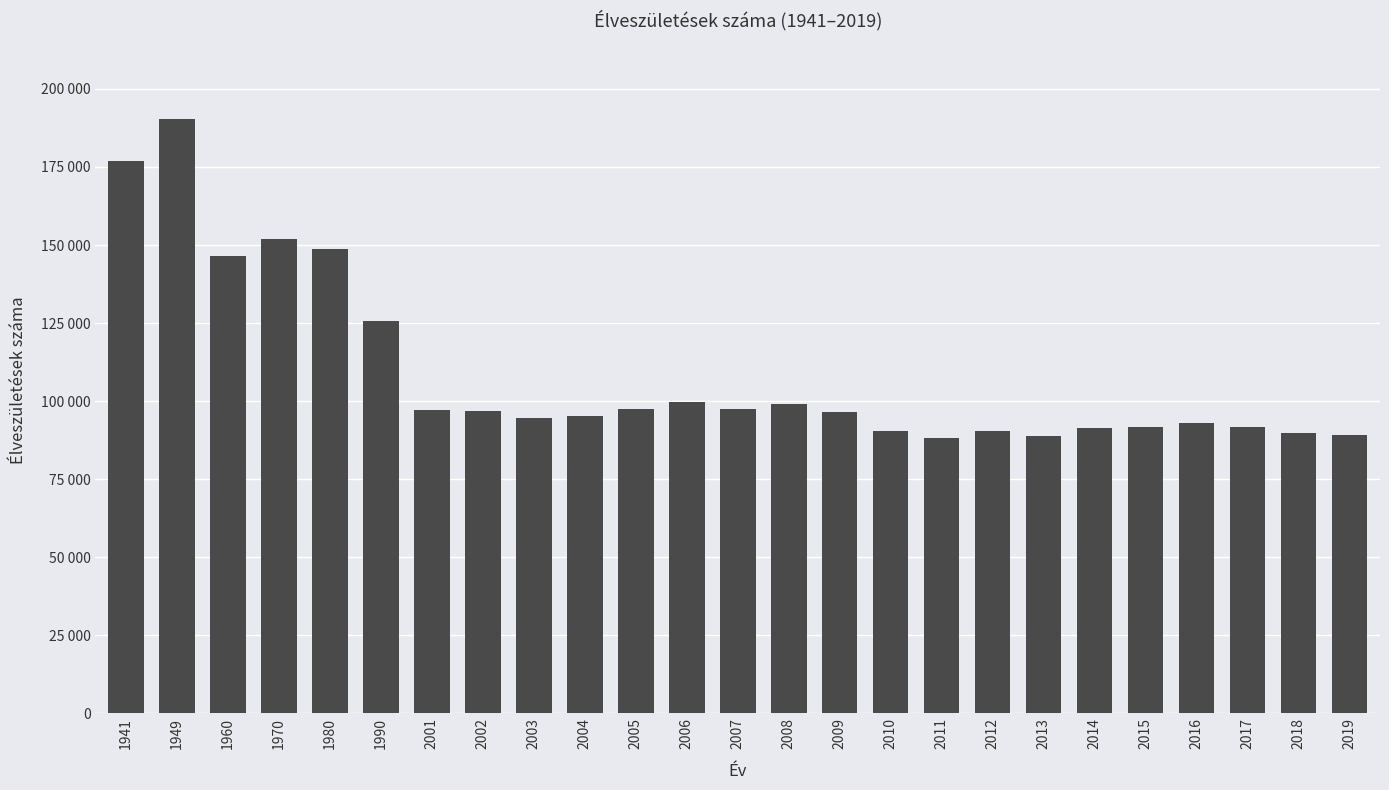

The value at 1990 is 191294. True or false?

False